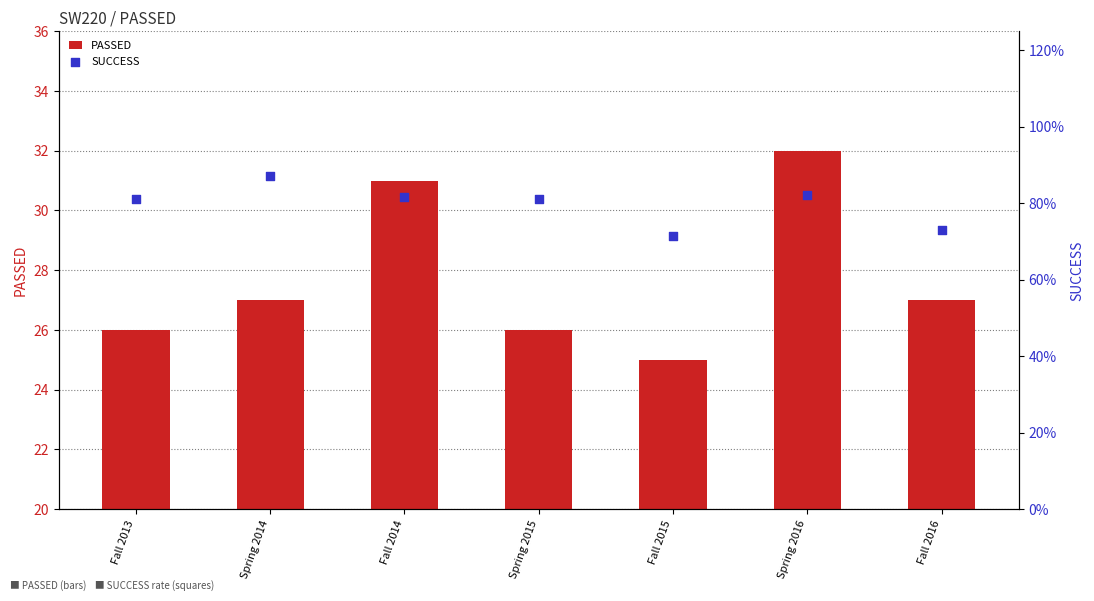

Which series has the widest spread of Y values?

PASSED